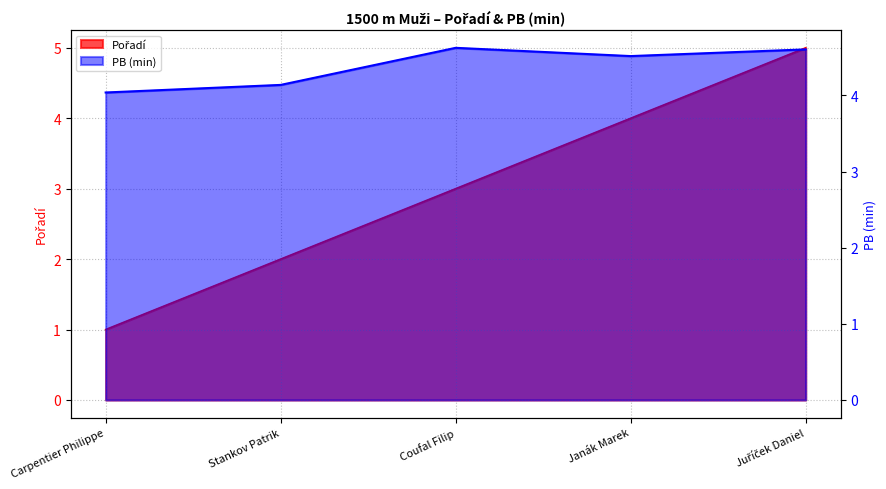

What is the sum of the Pořadí values at Carpentier Philippe and Stankov Patrik?

3.0